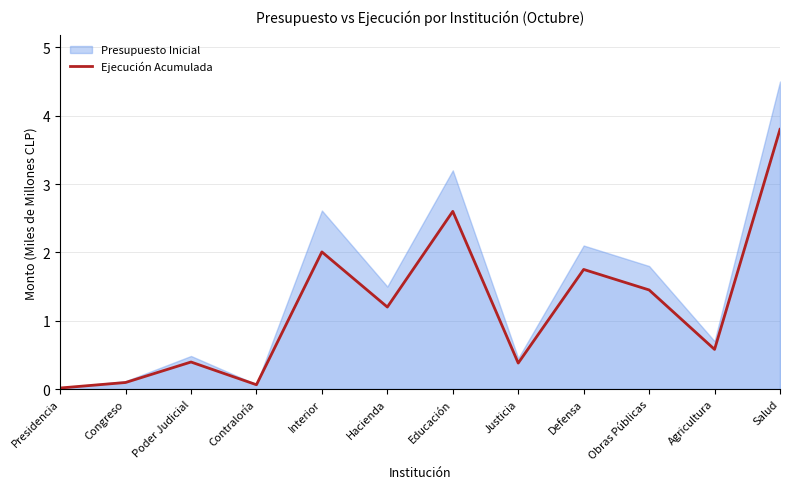

What is the average value?

1.2